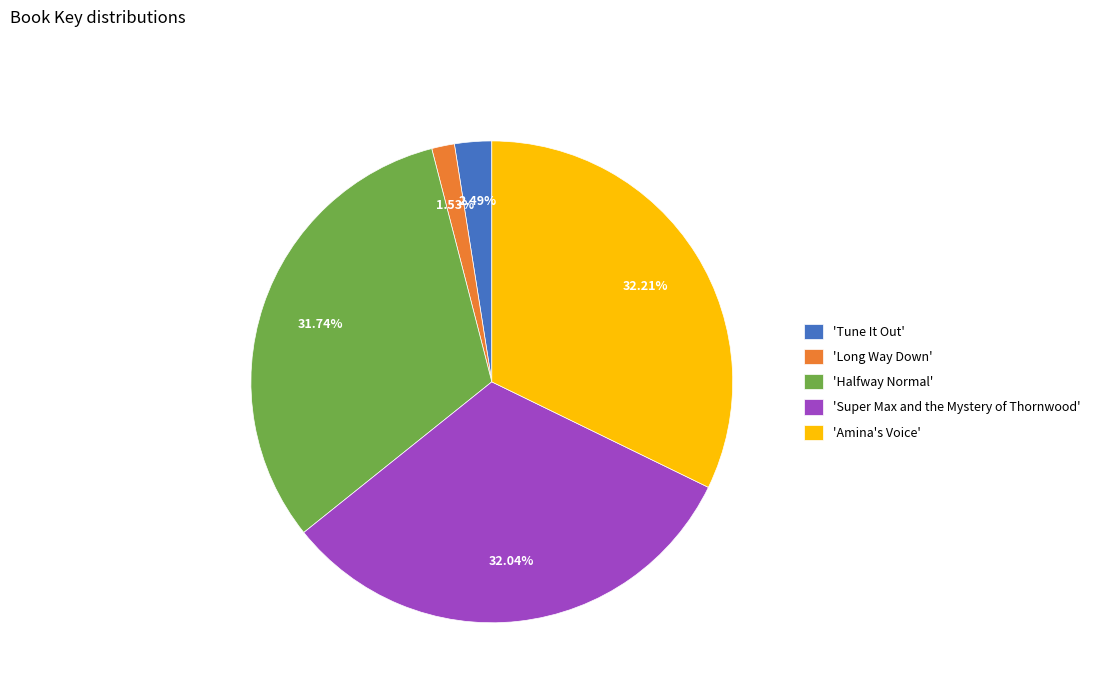

Combined, do 'Halfway Normal' and 'Amina's Voice' account for over 50%?

Yes